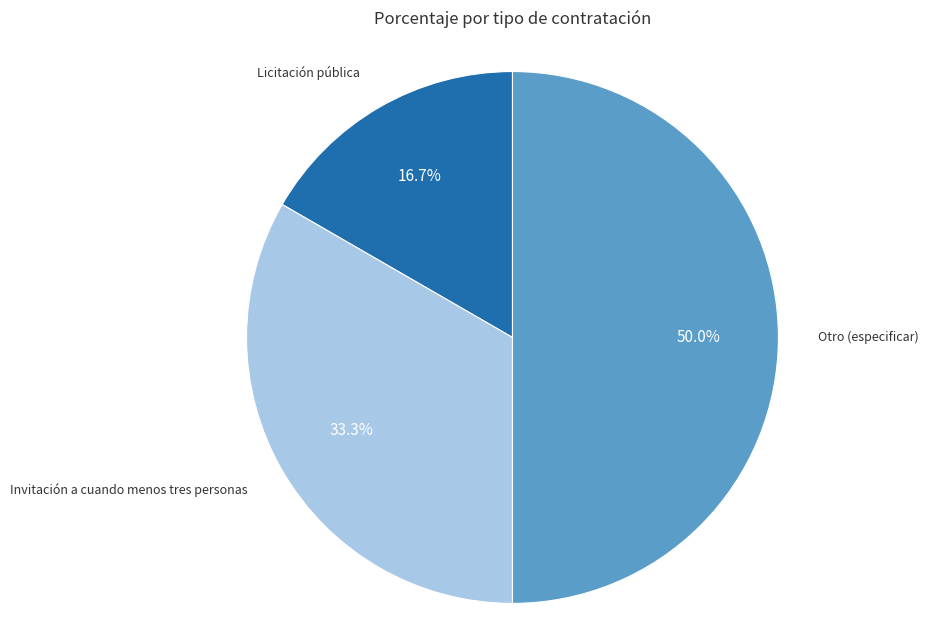

How many segments does this pie chart have?

3